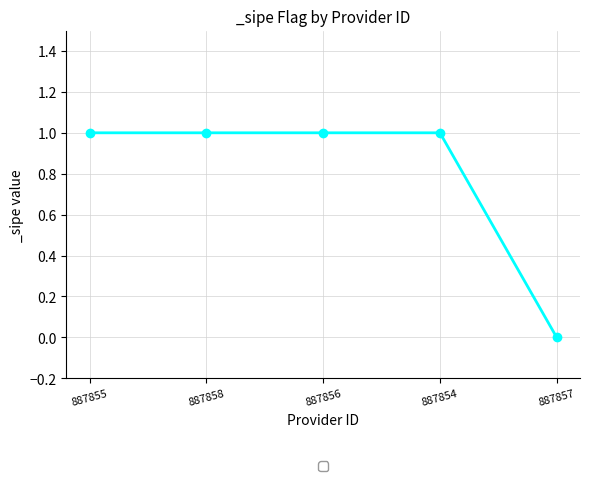

What is the average value?

1